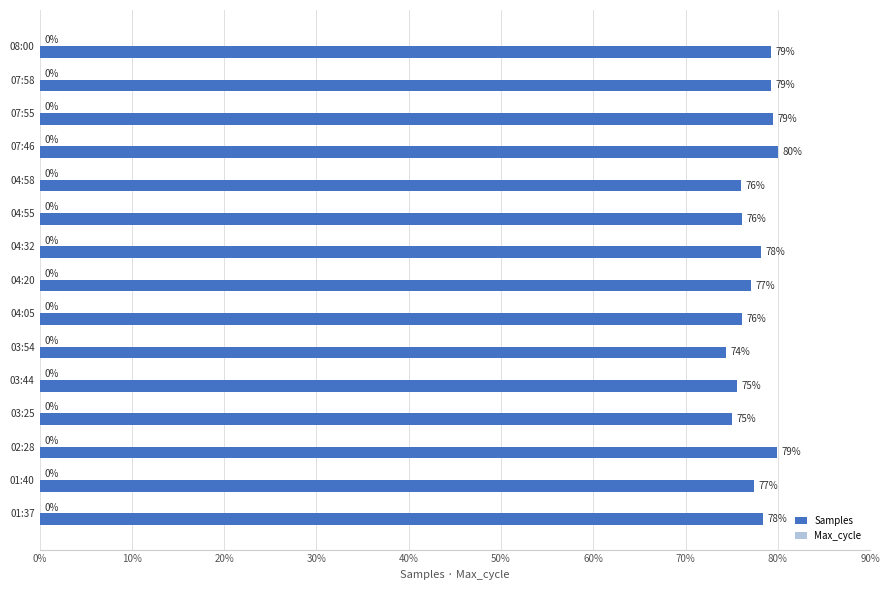

True or false: Samples has a value of 79.4 at 07:55.

True